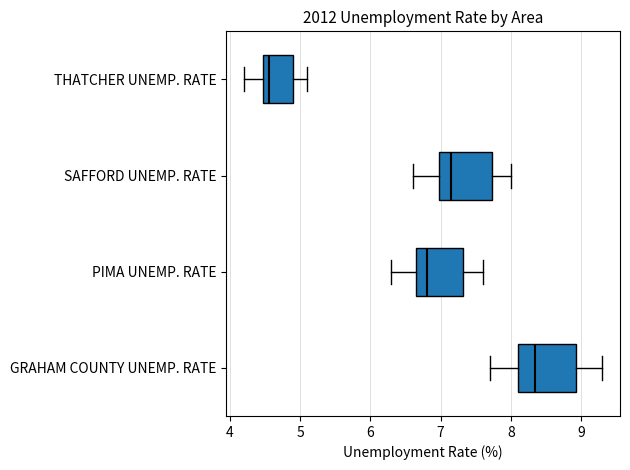

Which box has the furthest to the right median line?

GRAHAM COUNTY UNEMP. RATE